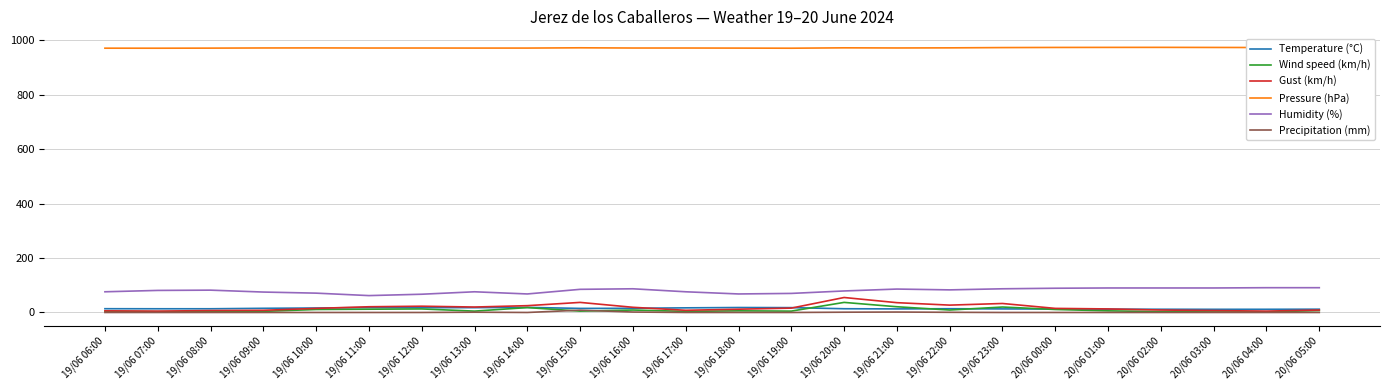

Rank the series by their maximum value, from highest to lowest.

Pressure (hPa), Humidity (%), Gust (km/h), Wind speed (km/h), Temperature (°C), Precipitation (mm)